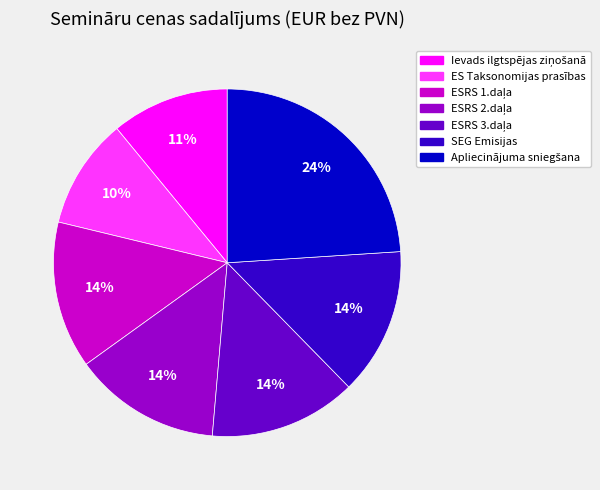

How many segments does this pie chart have?

7